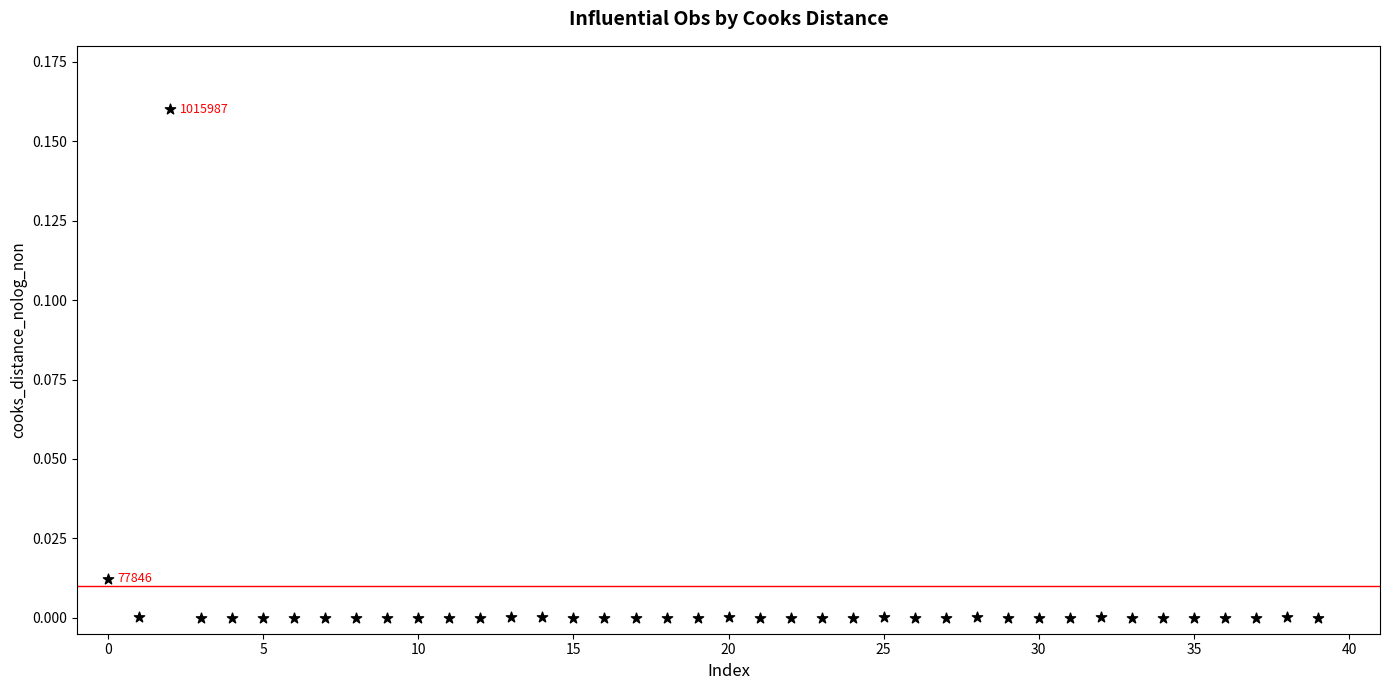

How many points are shown in the scatter plot?

40